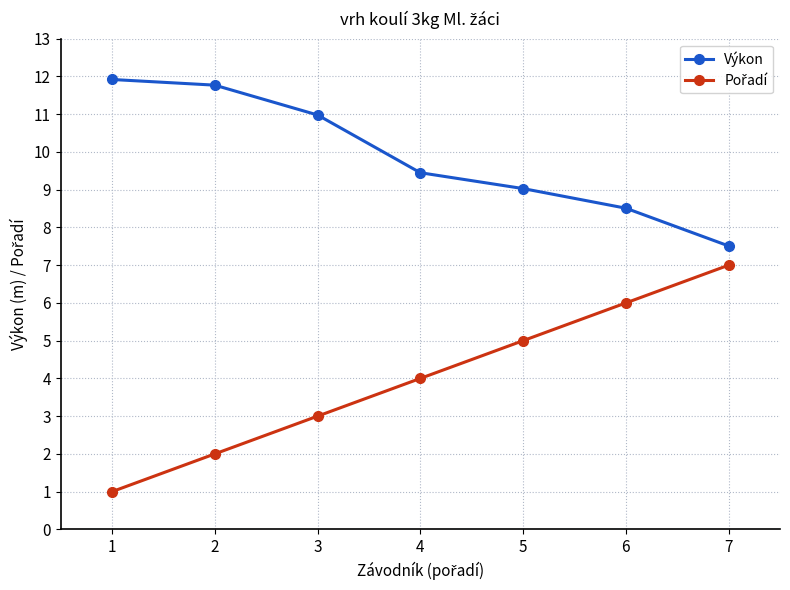

What is the difference between the highest and lowest values at 5?

4.0